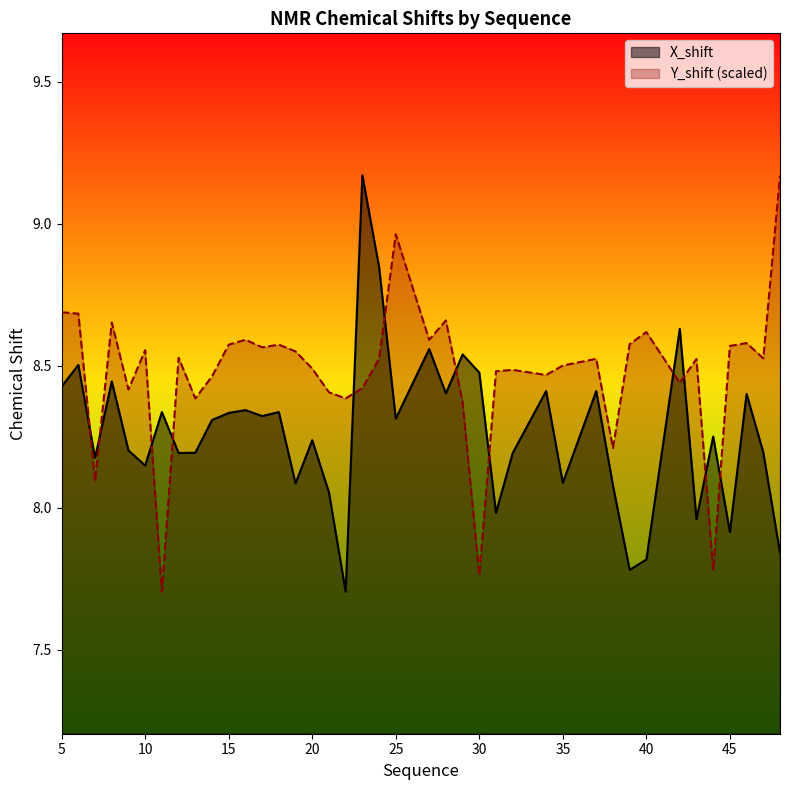

How many lines are shown in the chart?

2